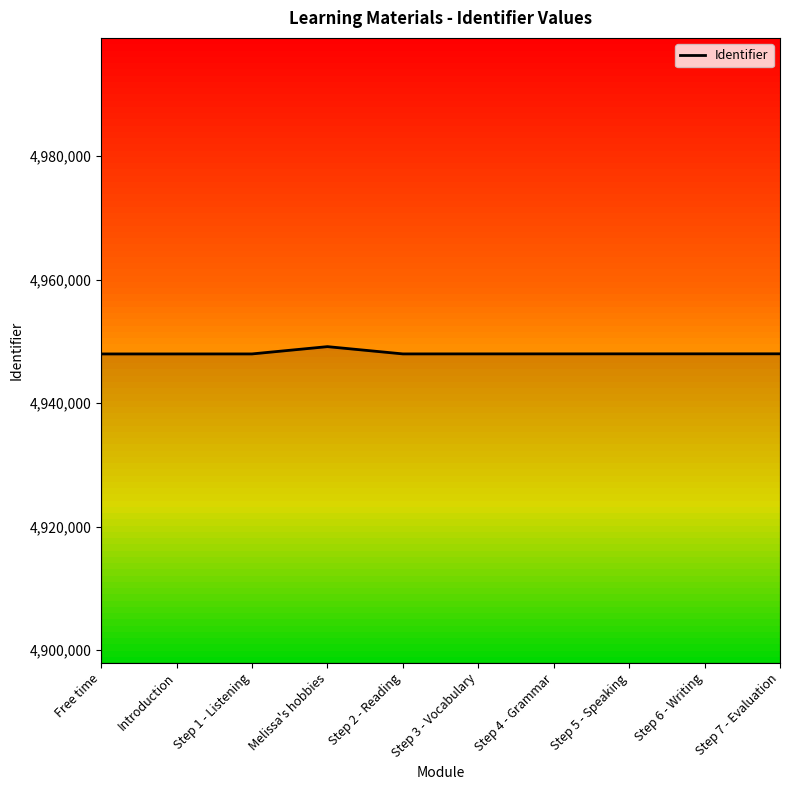

What is the approximate value at Introduction?

4947972